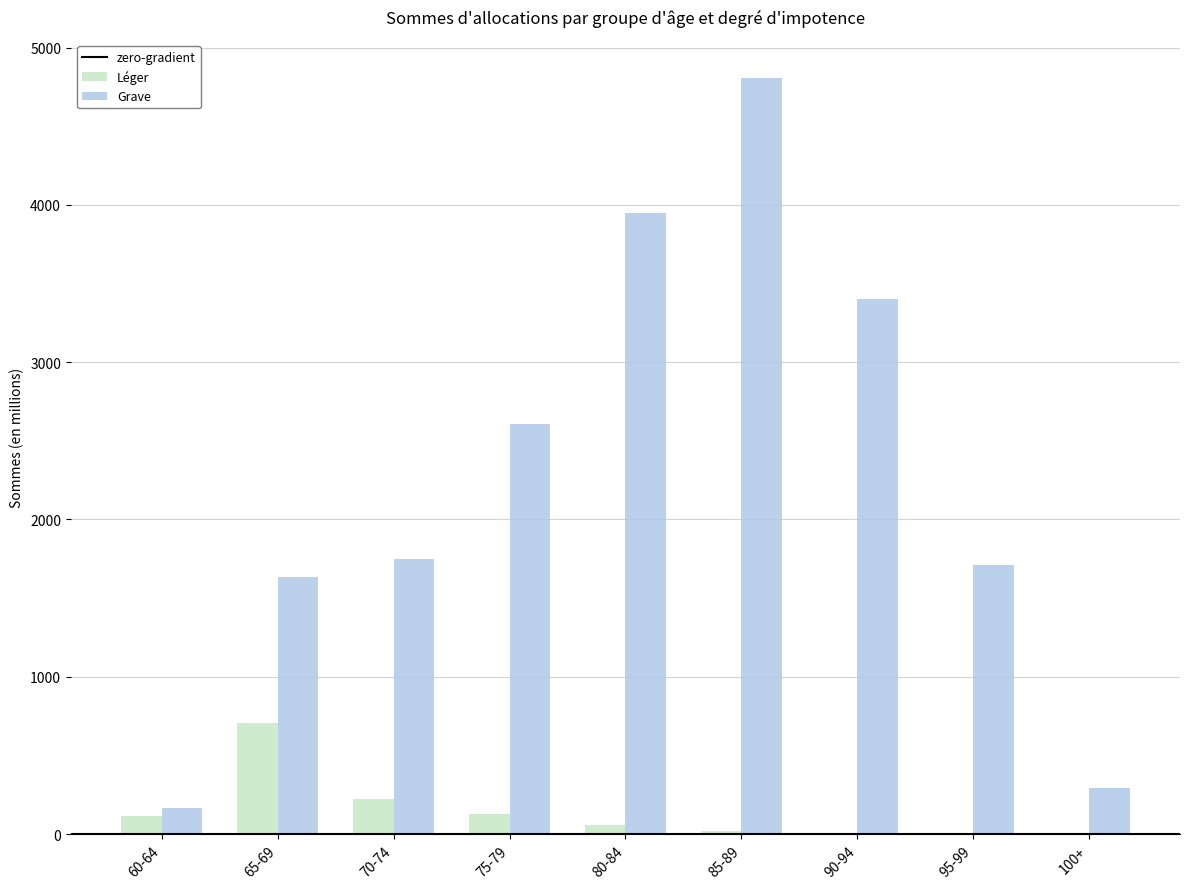

Which series changed the most between 70-74 and 80-84?

Grave